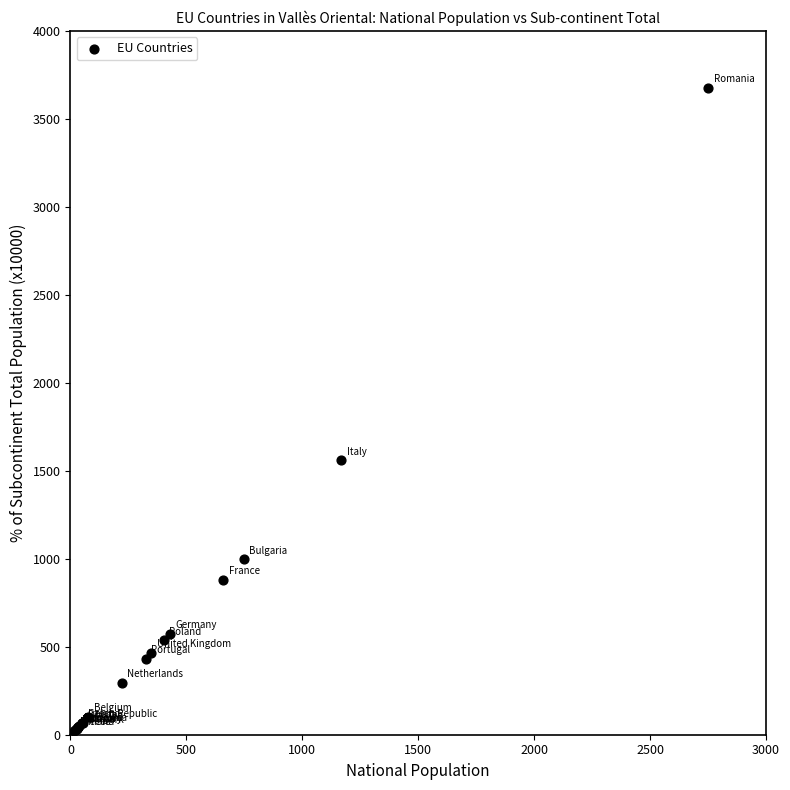

What Y value in the scatter plot is closest to 1848?

1559